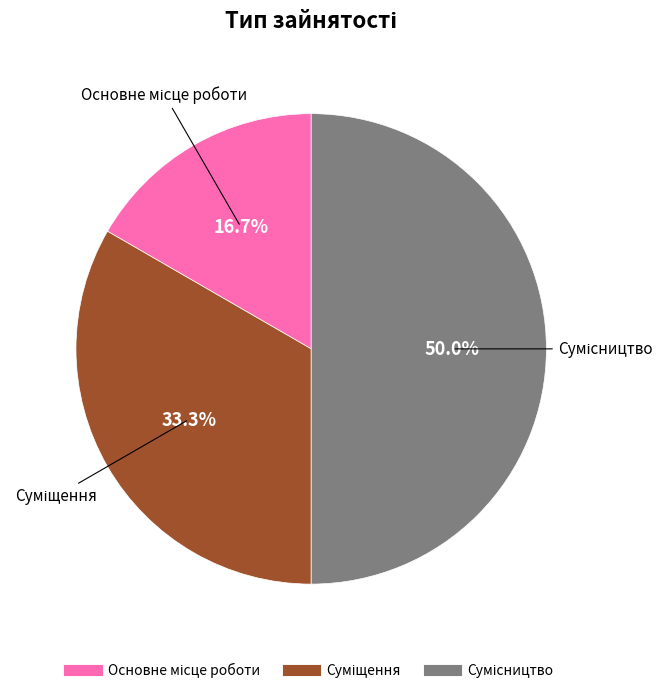

What portion of the pie excludes Основне місце роботи?

83.3%